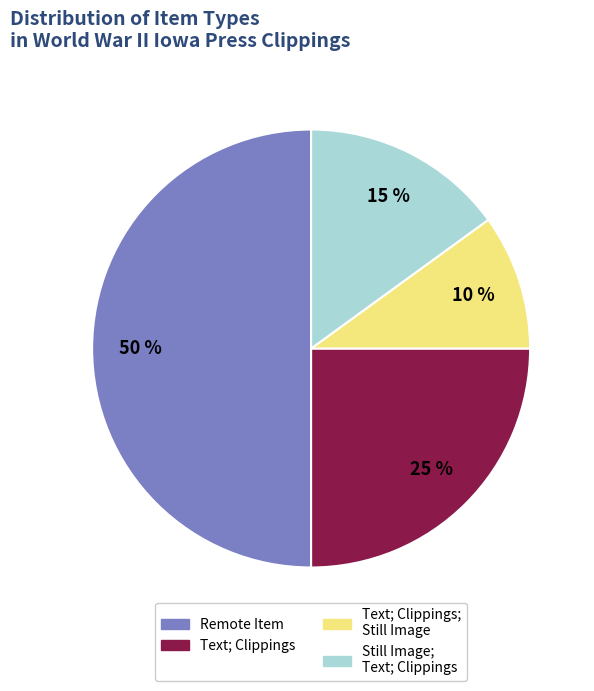

To the nearest percent, what is the difference between the largest and smallest slice percentages?

40%